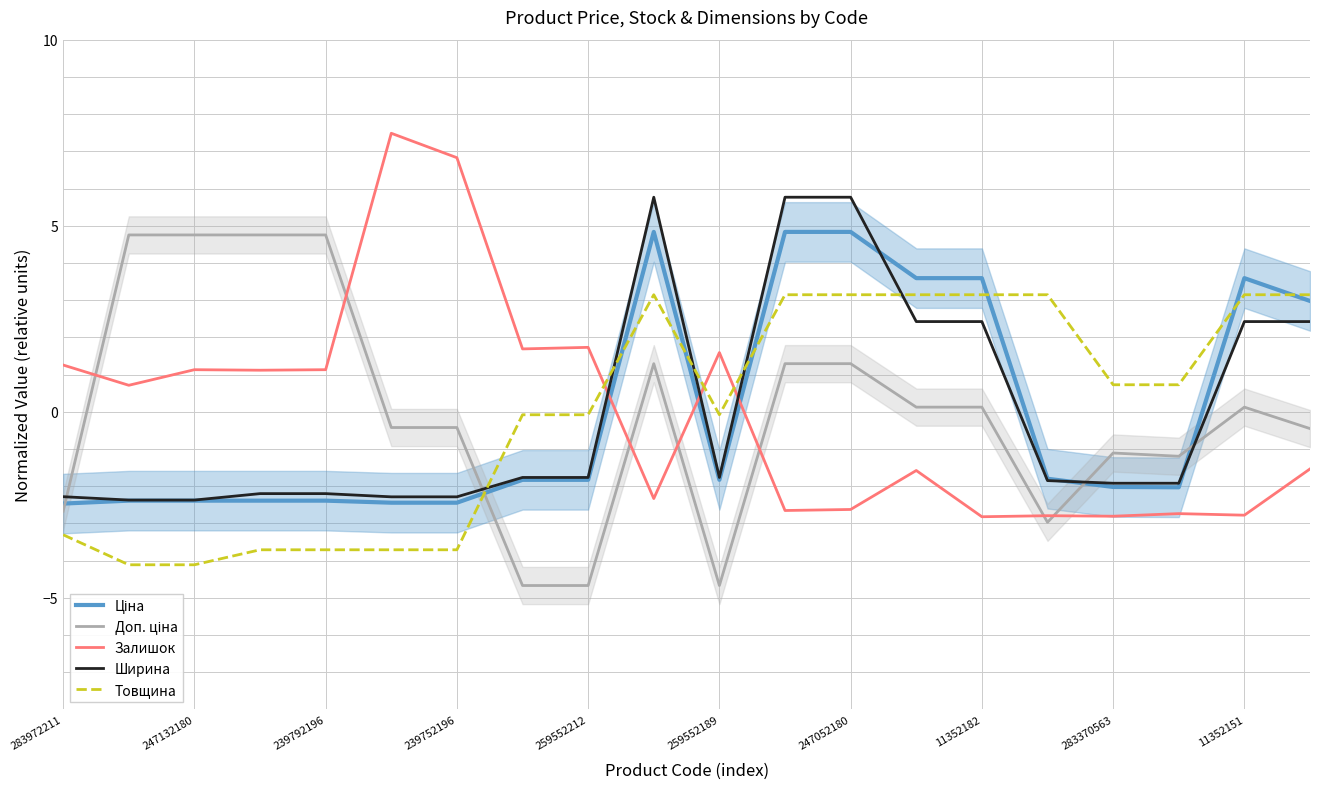

Is it true that Ширина equals -2.3 at 239752196?

True